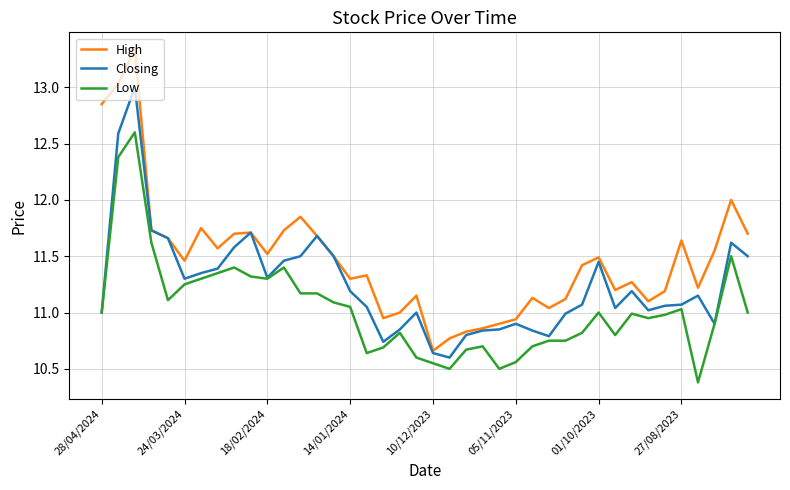

True or false: Low and High intersect in this chart.

False